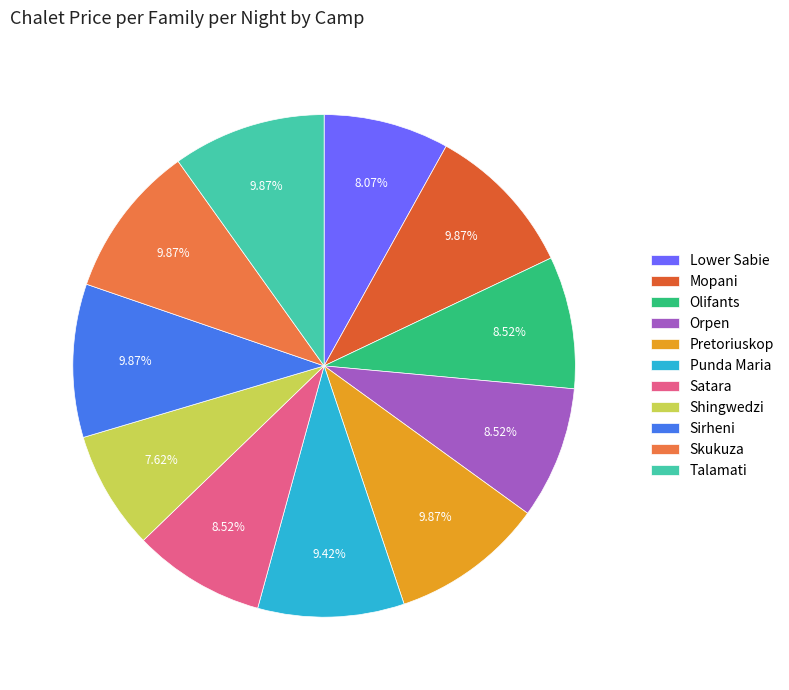

How many segments does this pie chart have?

11